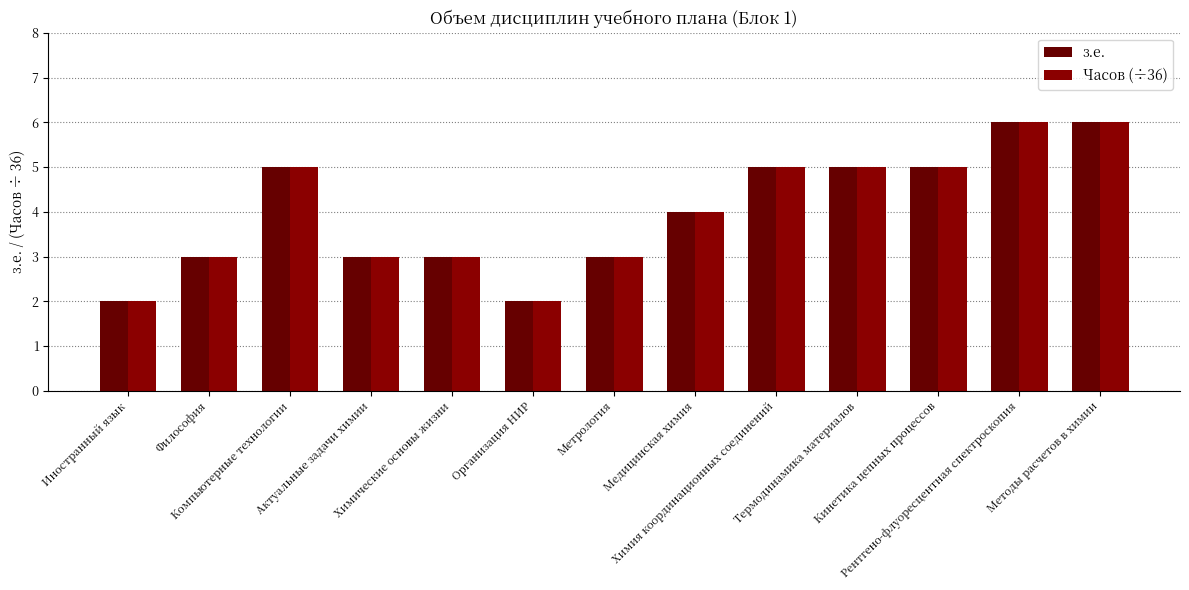

How many distinct data groups are displayed?

2